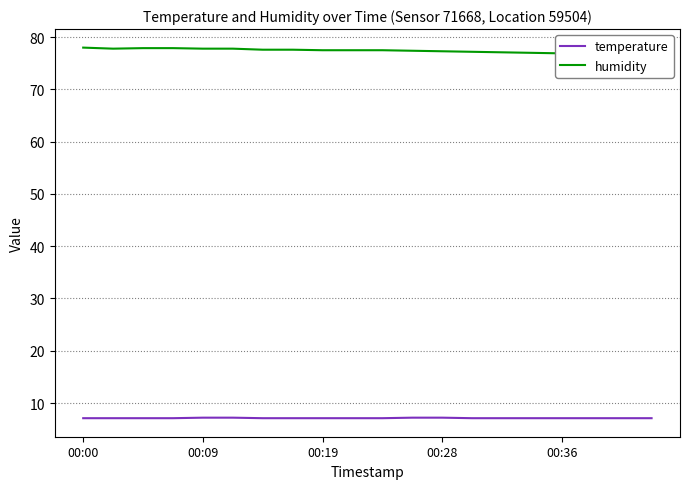

The temperature series shows 7.1 at 00:36. True or false?

True